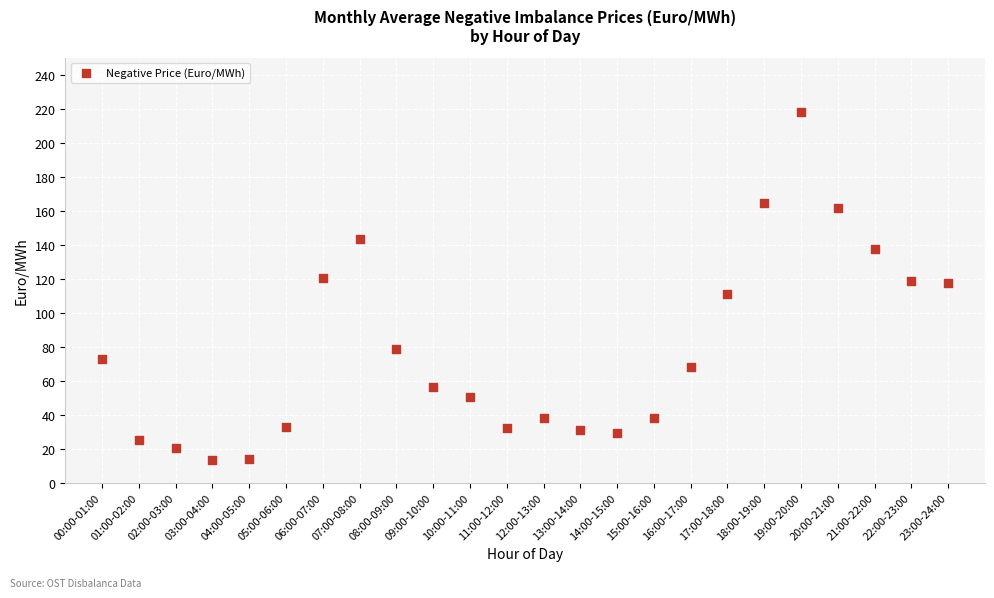

What is the range of X values (max minus min)?

23.0